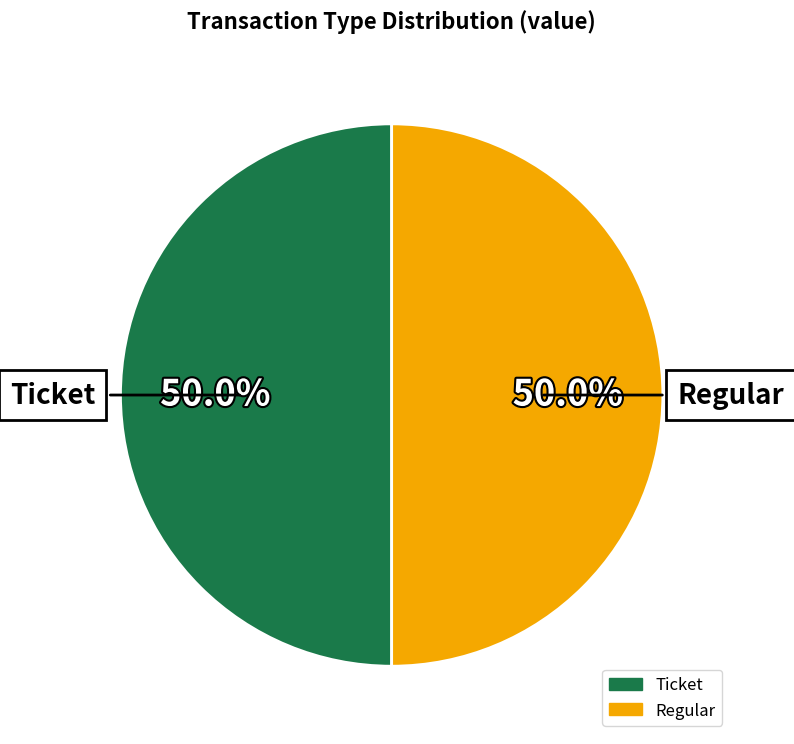

Rank the categories by value from lowest to highest.

Ticket (io_index=0), Regular (io_index=52)